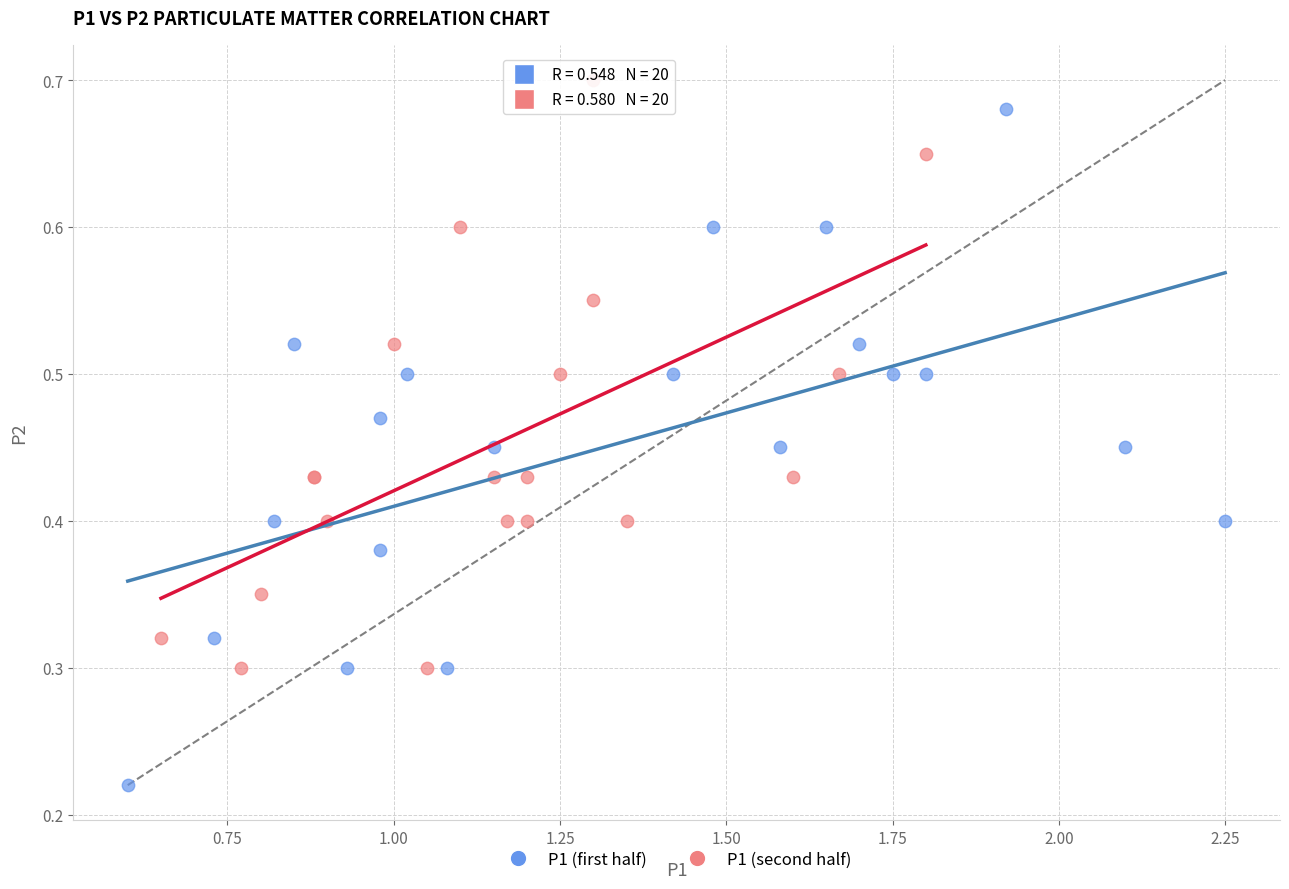

Which series has the widest spread of Y values?

P1 (first half)